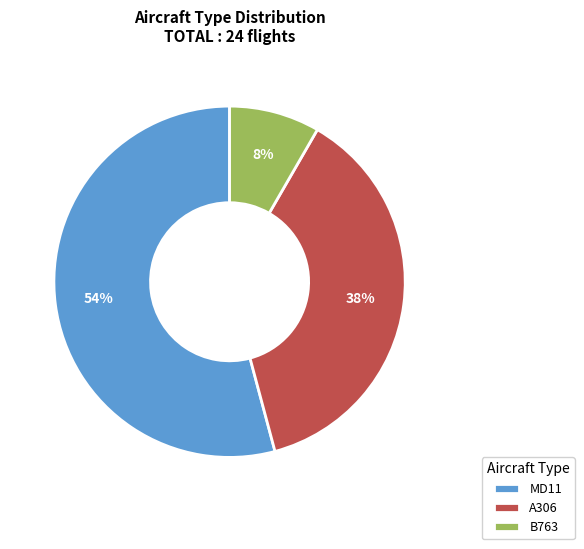

Which category has the smallest portion of the pie?

B763